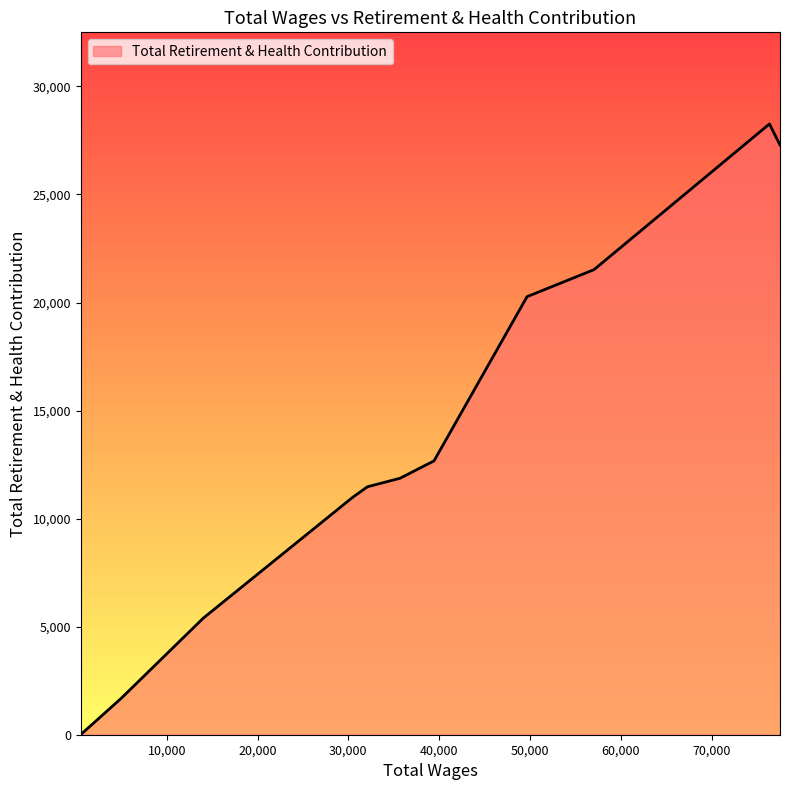

What is the maximum value shown in the chart?

28264